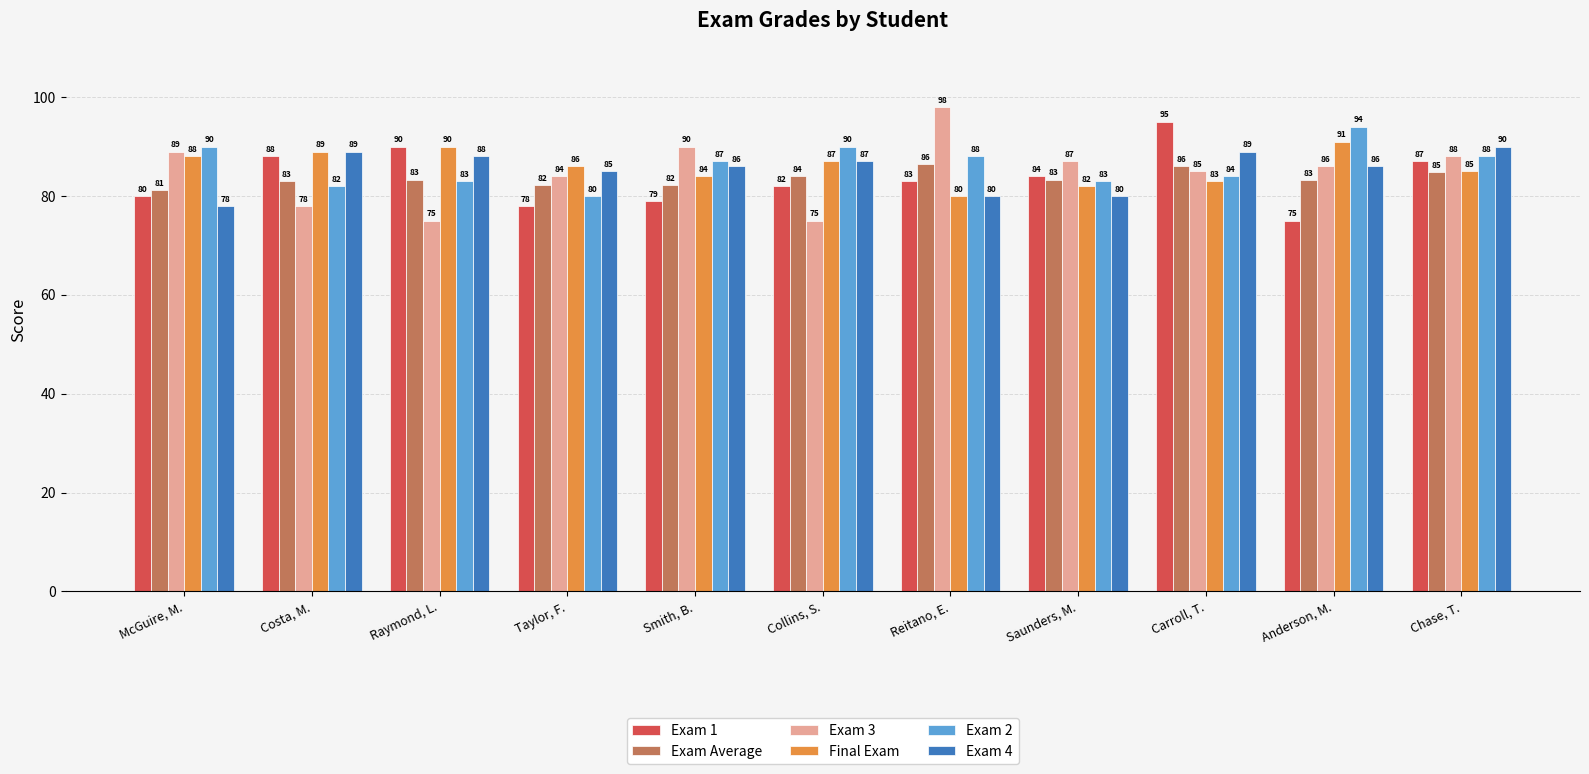

What is the spread (max minus min) of values at Raymond, L.?

15.0